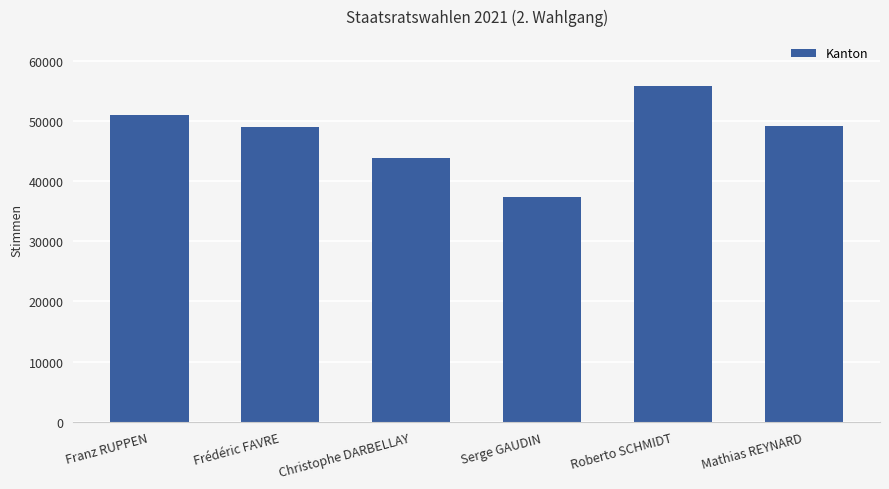

Between Christophe DARBELLAY and Mathias REYNARD, which is larger?

Mathias REYNARD